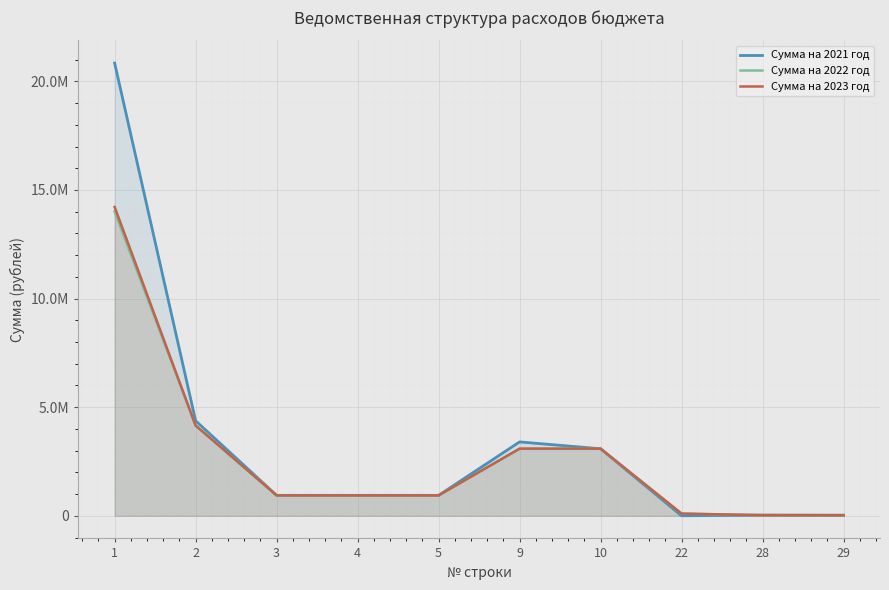

How many values in the Сумма на 2023 год series are below 940140?

3